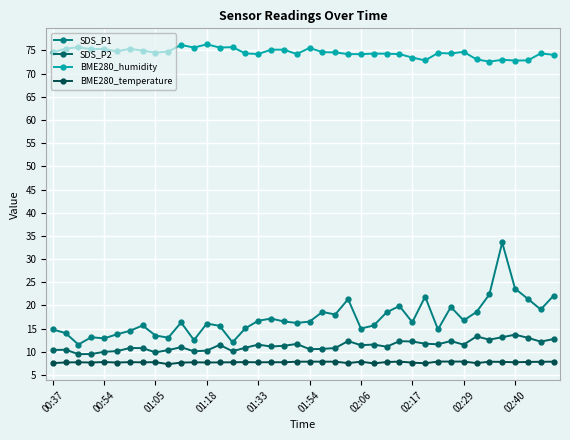

At which category is the sum across all series the highest?

35